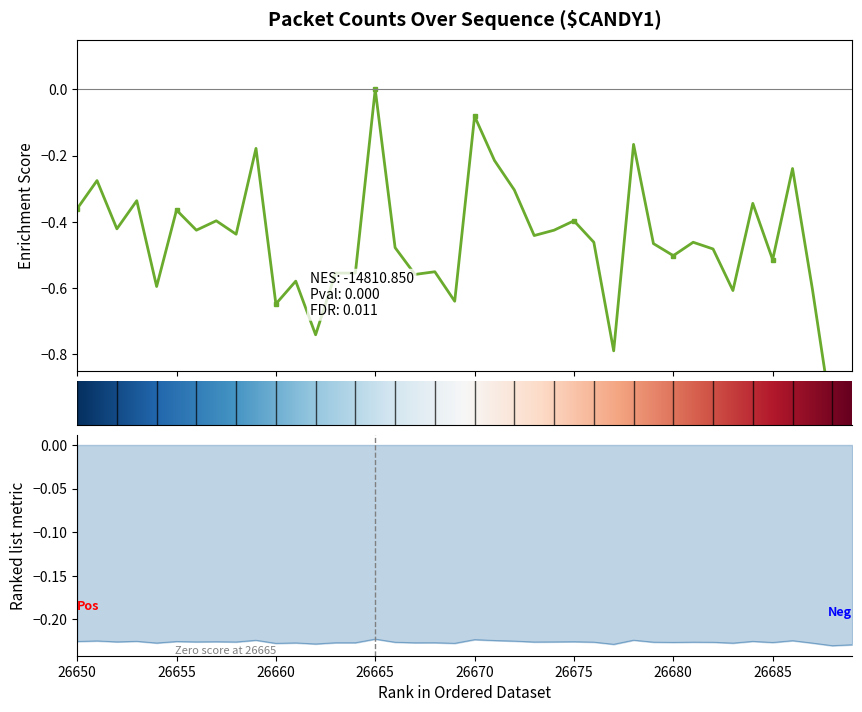

Which category has the lowest value across all series?

26688